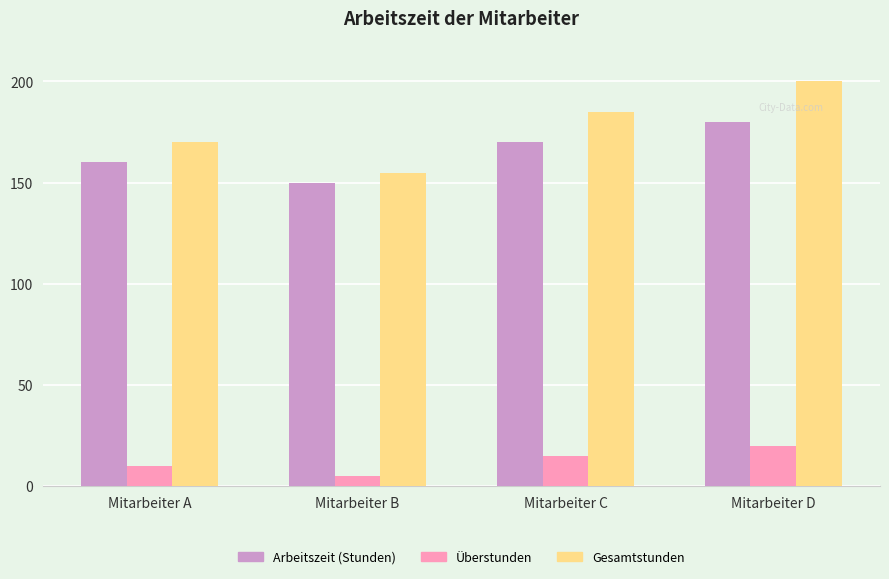

What is the spread (max minus min) of values at Mitarbeiter C?

170